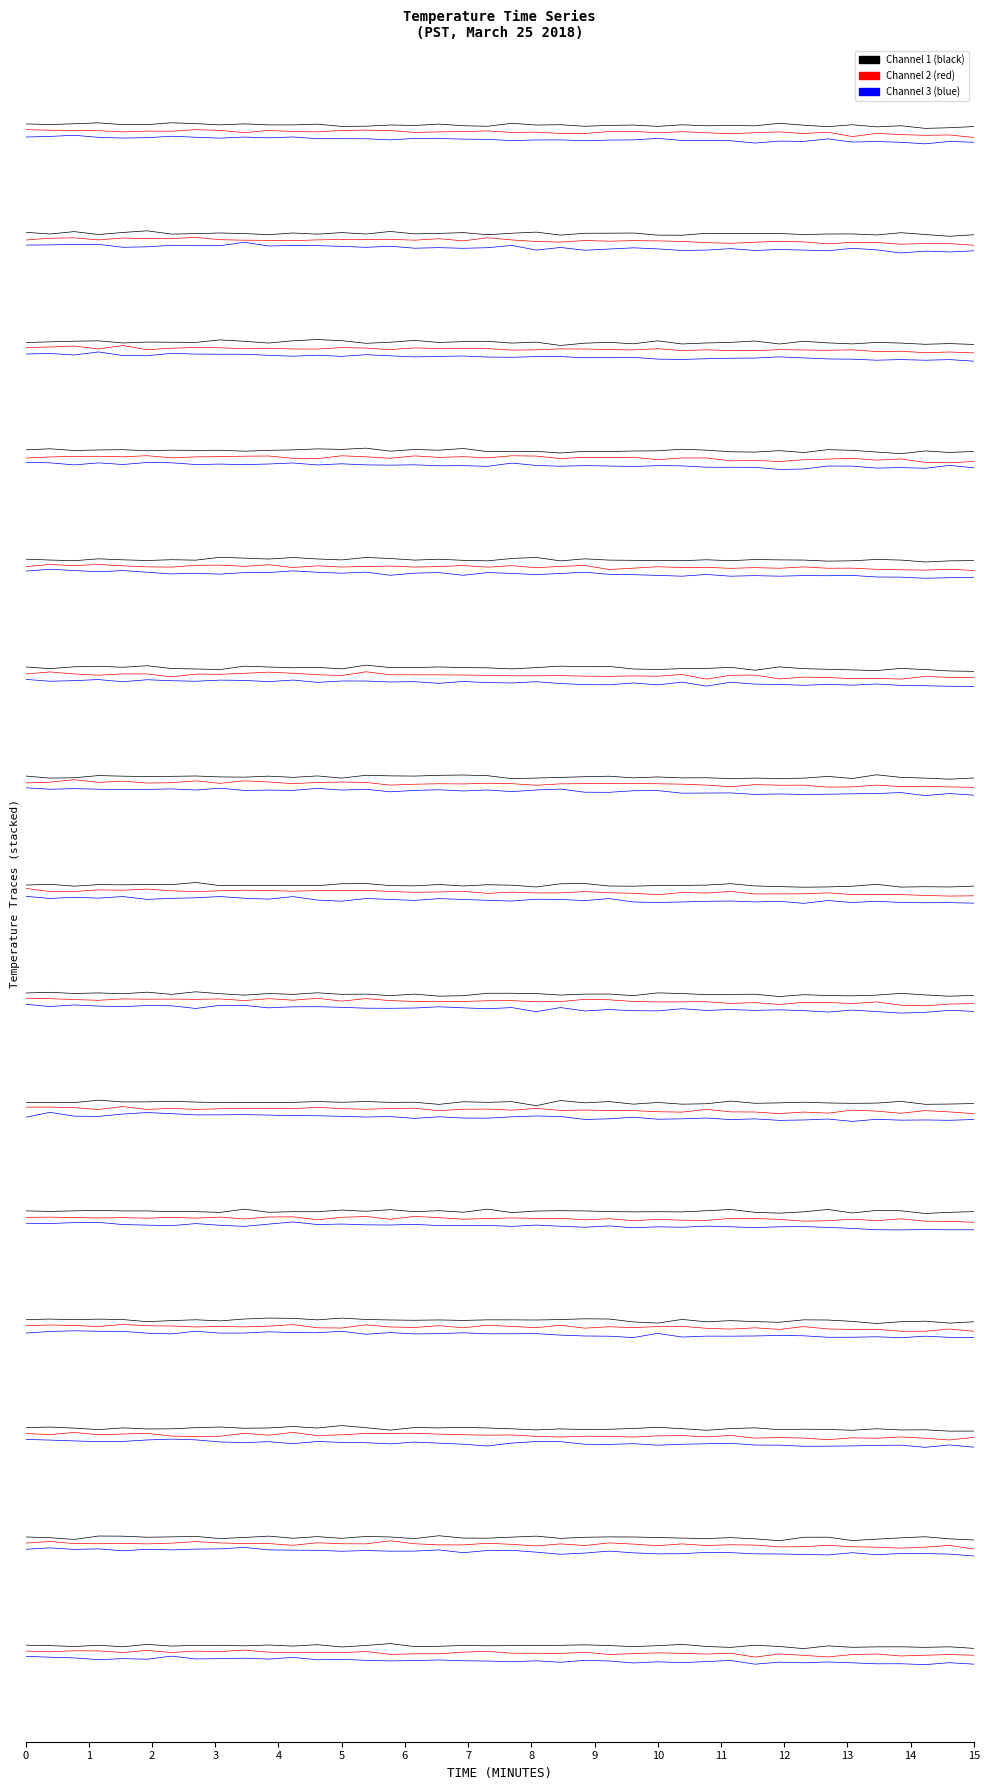

Which series has the largest range (max minus min)?

Channel 3 (blue)